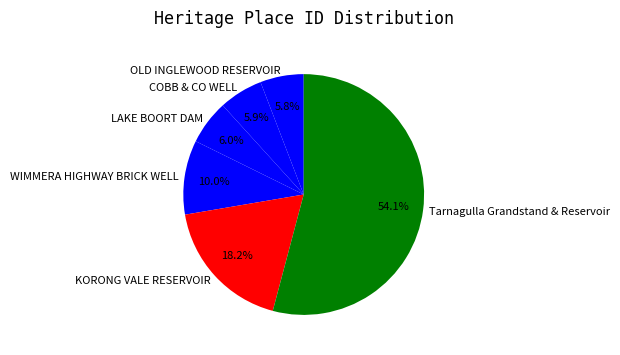

What percentage do WIMMERA HIGHWAY BRICK WELL and KORONG VALE RESERVOIR together represent?

28.2%